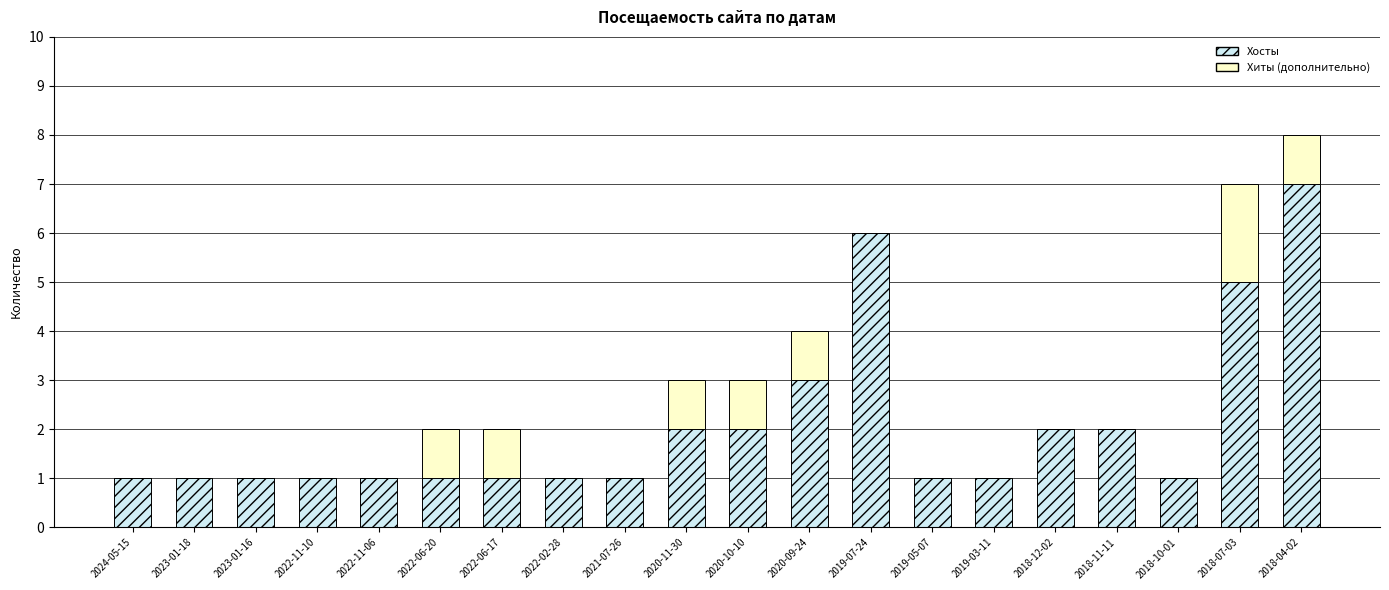

True or false: Хосты has a value of 1 at 2022-06-20.

True